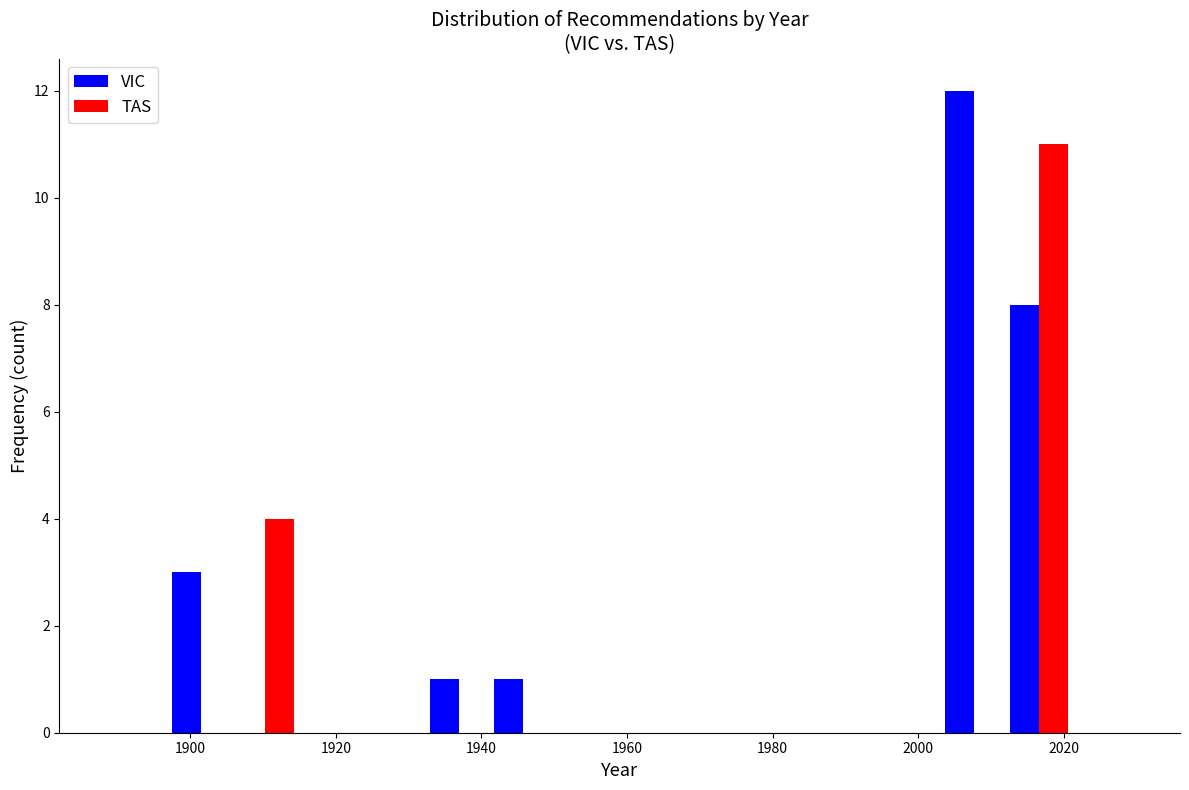

What is the height of the VIC bar covering 2012 to 2022 on the x-axis? Neither the bar edges nor the heights are printed on the chart, so give them approximately, as read against the axes.

8